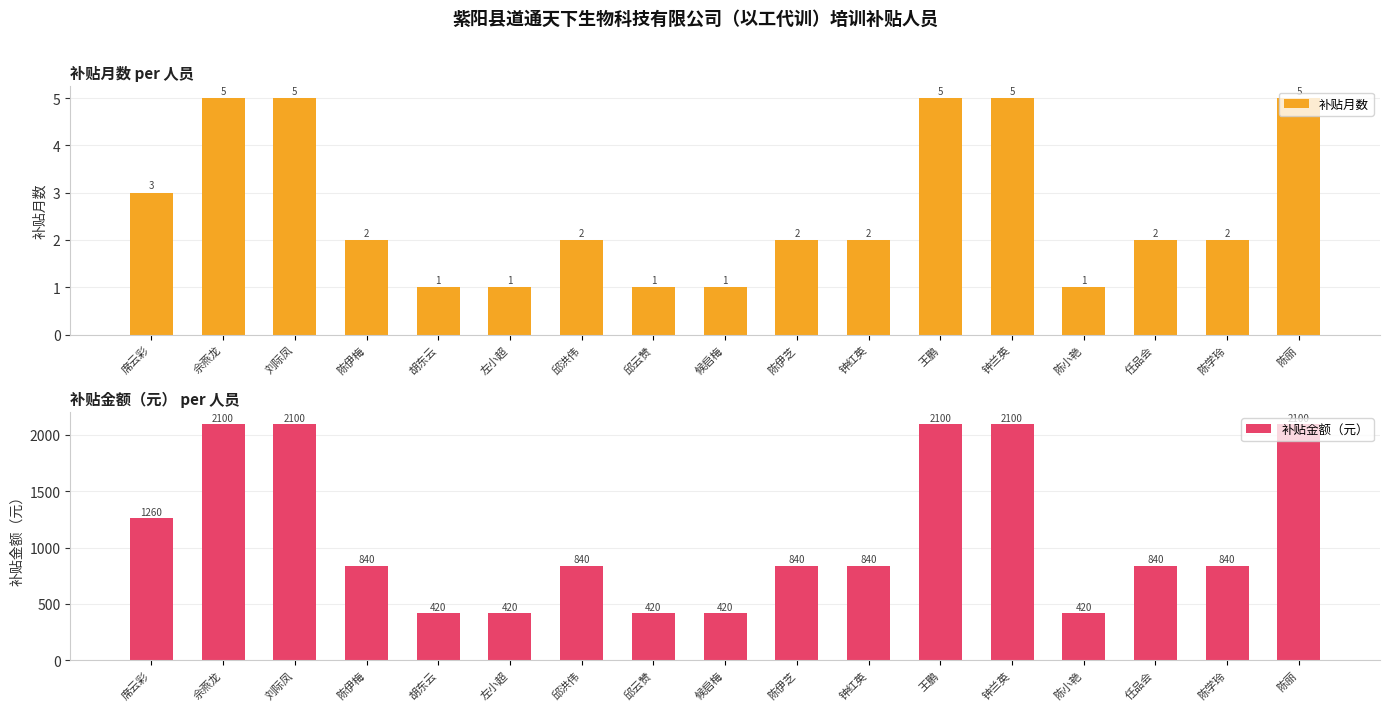

Reading right to left, what are all the values shown in this chart?

补贴月数: 陈丽=5	陈学玲=2	任品会=2	陈小艳=1	钟兰英=5	王鹏=5	钟红英=2	陈伊芝=2	候启梅=1	邱云赞=1	邱洪伟=2	左小超=1	胡东云=1	陈伊梅=2	刘际凤=5	佘燕龙=5	席云彩=3
补贴金额（元）: 陈丽=2100	陈学玲=840	任品会=840	陈小艳=420	钟兰英=2100	王鹏=2100	钟红英=840	陈伊芝=840	候启梅=420	邱云赞=420	邱洪伟=840	左小超=420	胡东云=420	陈伊梅=840	刘际凤=2100	佘燕龙=2100	席云彩=1260